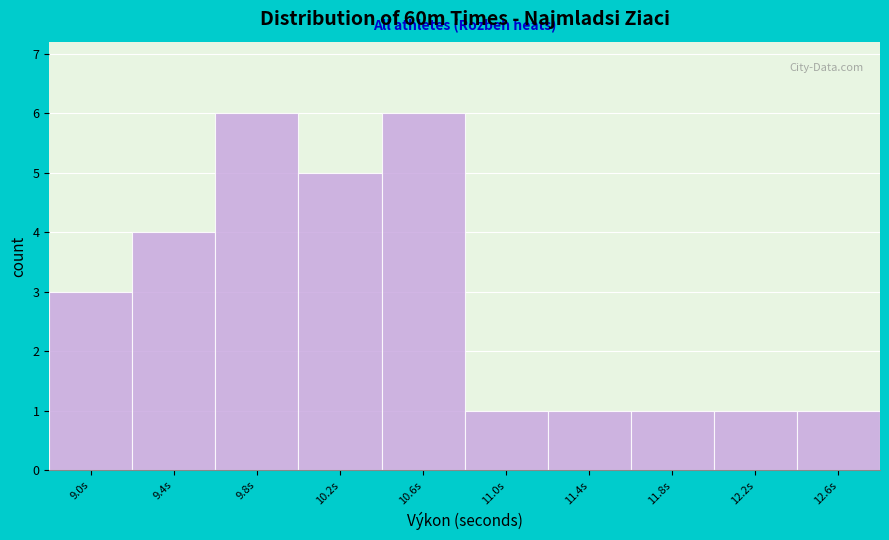

Reading left to right, list all the values displayed in this chart.

3	4	6	5	6	1	1	1	1	1